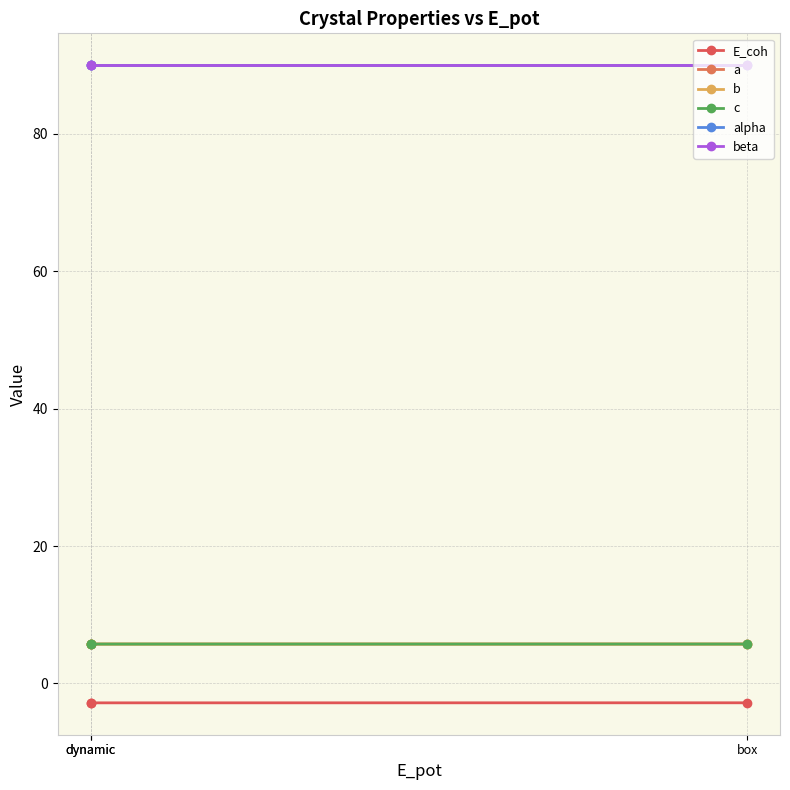

What is the minimum value for E_coh?

-2.8